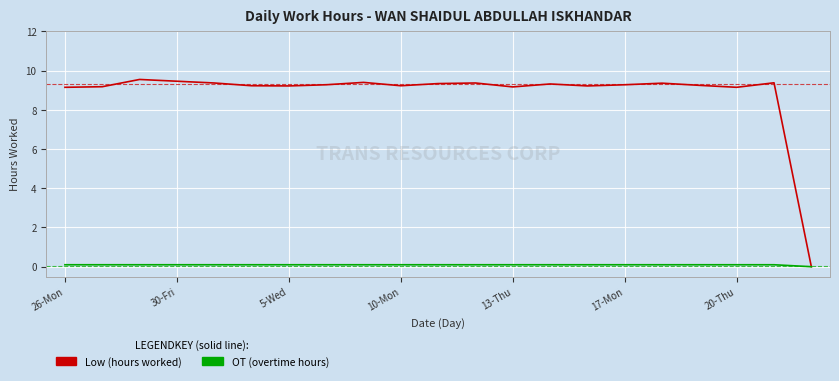

What is the maximum value shown in the chart?

9.6